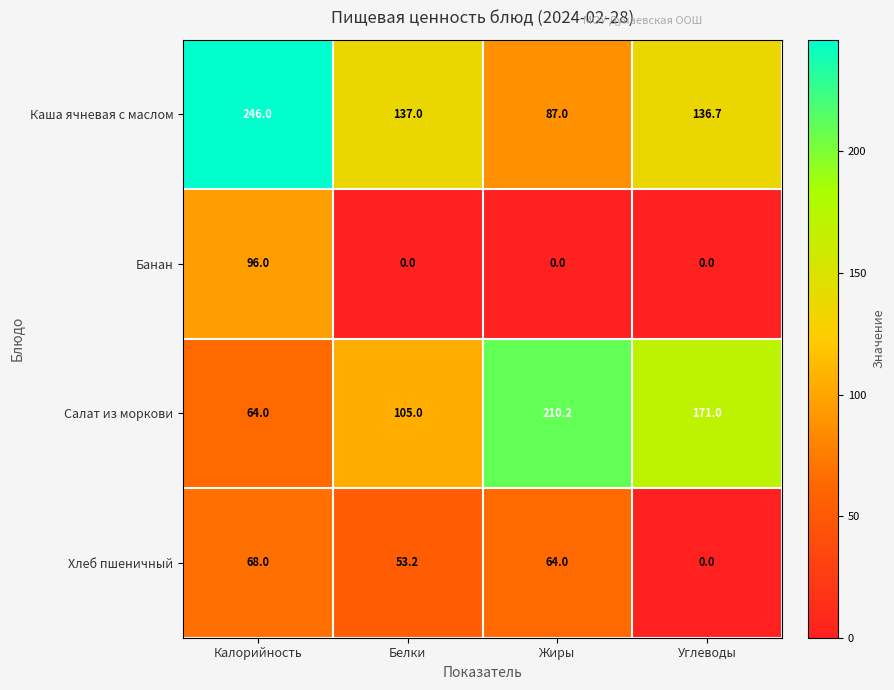

What is the minimum value for Салат из моркови?

64.0